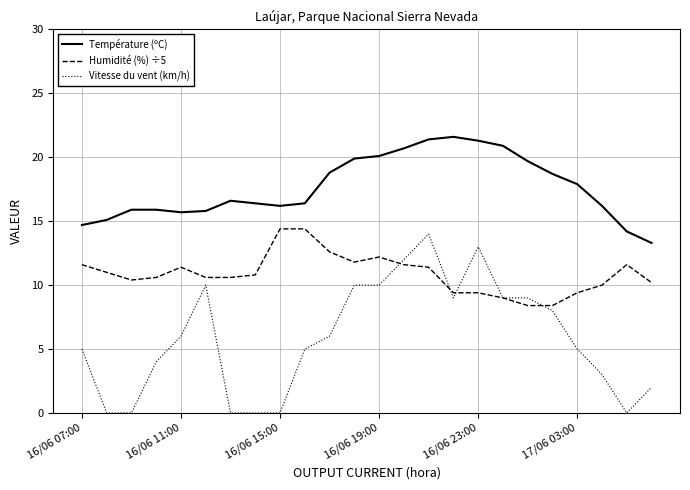

What is the difference between the maximum and minimum values in the Humidité (%) ÷5 series?

6.0